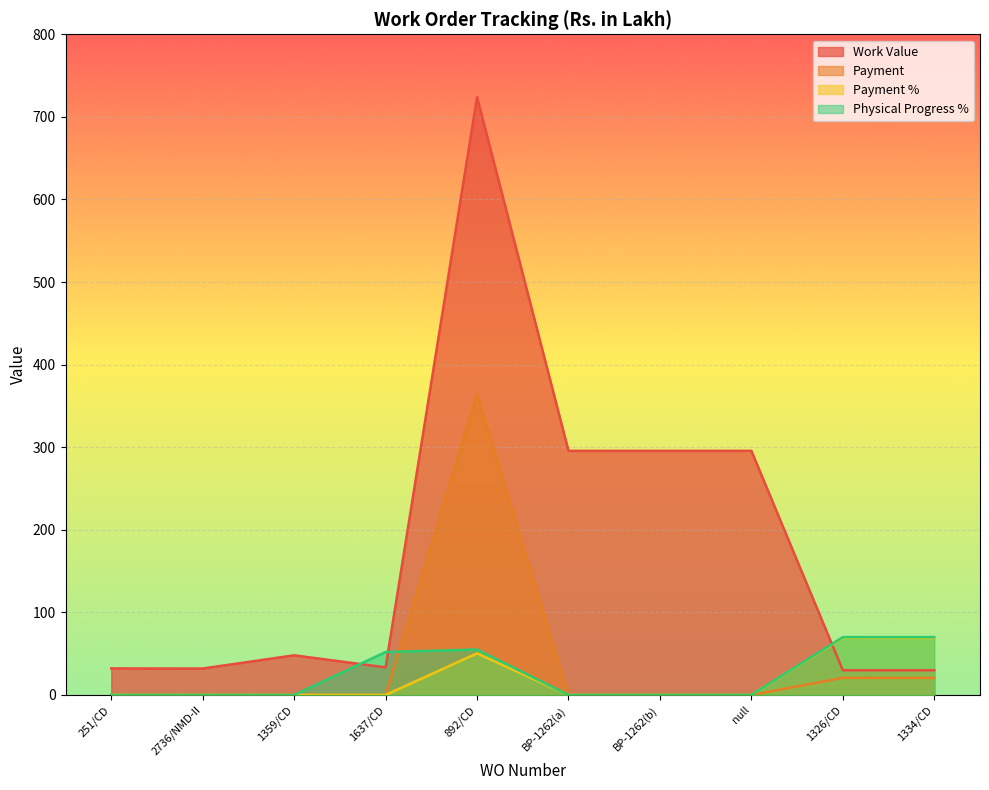

Which series has the largest range (max minus min)?

Work Value